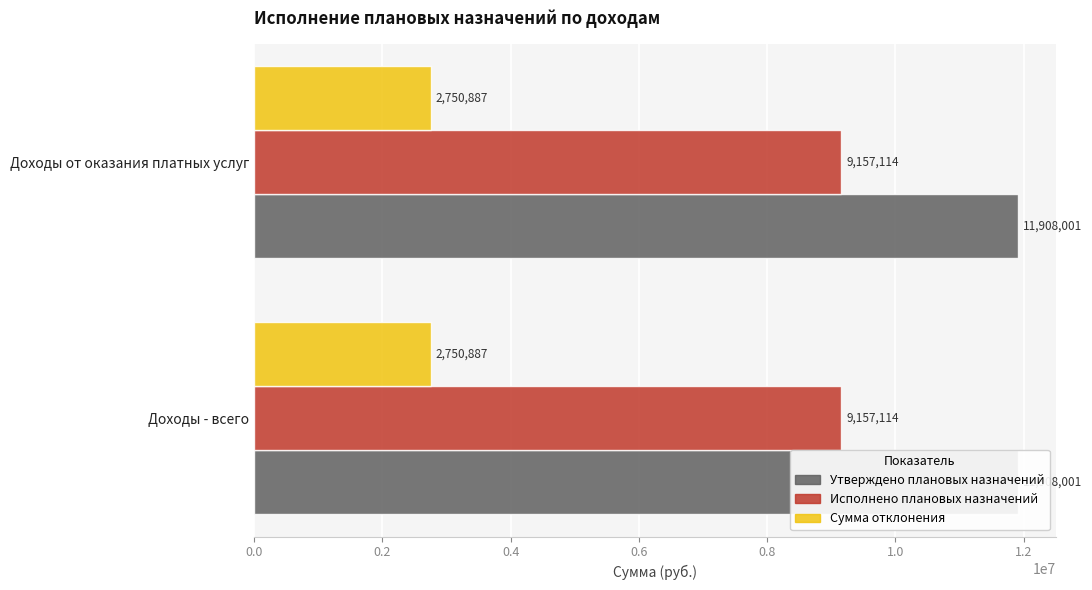

Which series changed the most between Доходы - всего and Доходы от оказания платных услуг?

Утверждено плановых назначений